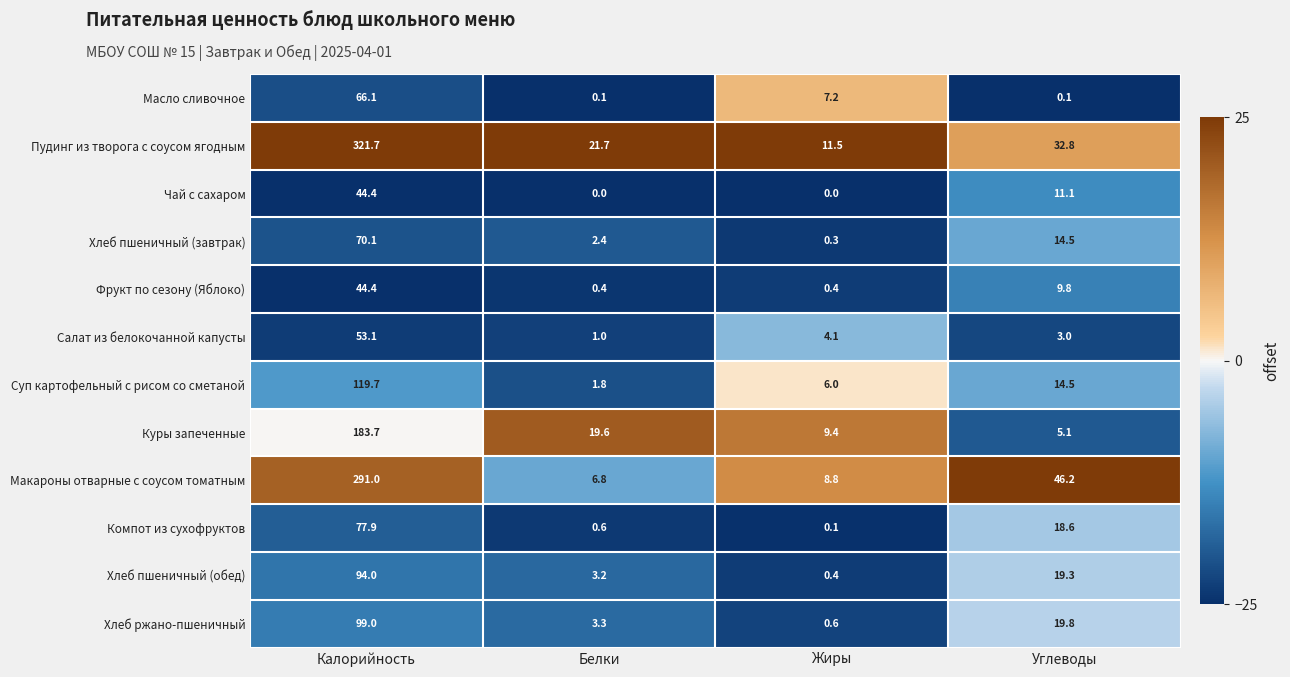

What is the highest value of the Чай с сахаром series?

44.4